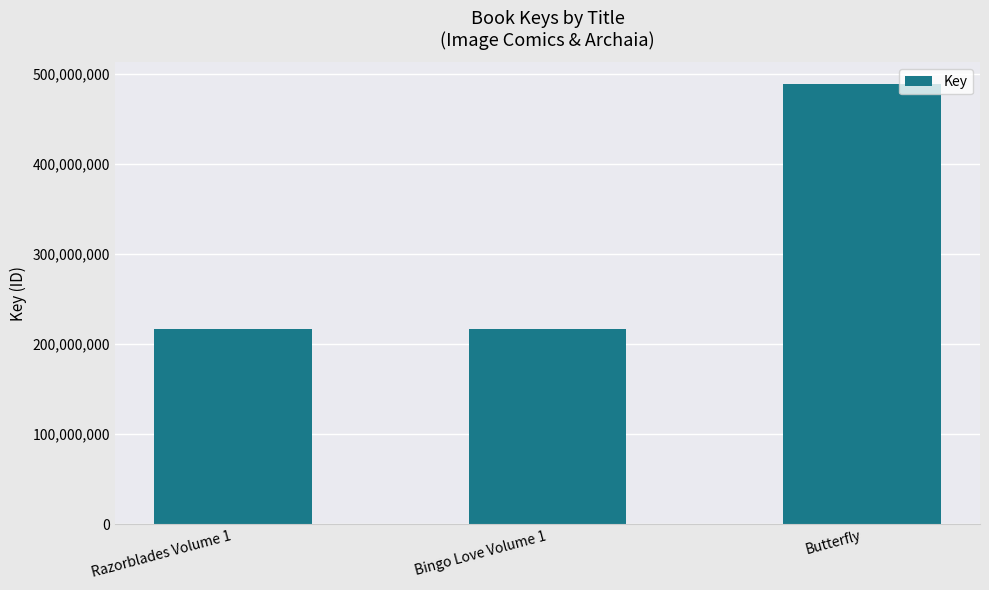

What is the smallest value displayed?

216801037